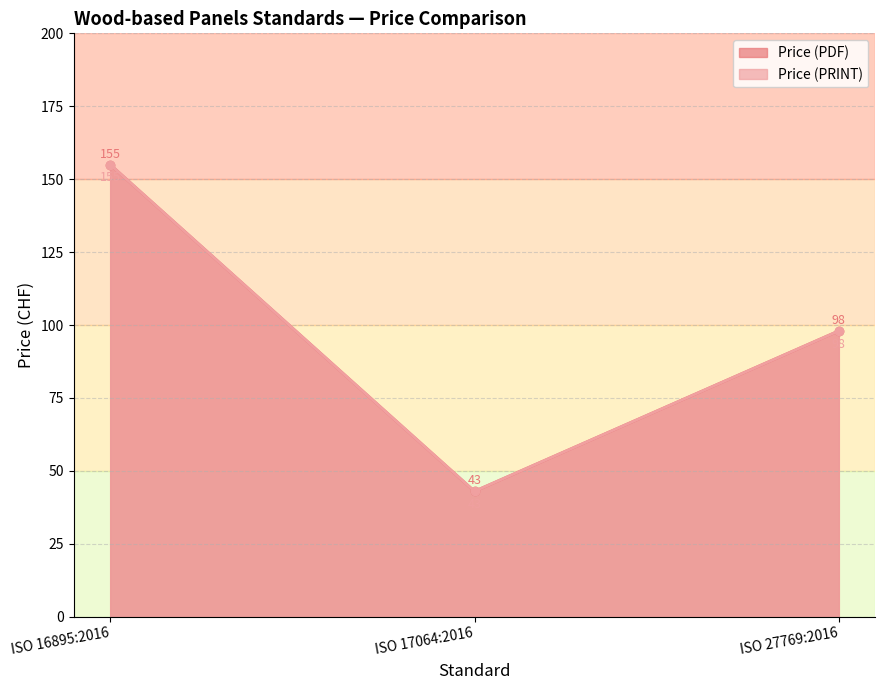

What is the sum of the Price (PRINT) values at ISO 17064:2016 and ISO 16895:2016?

198